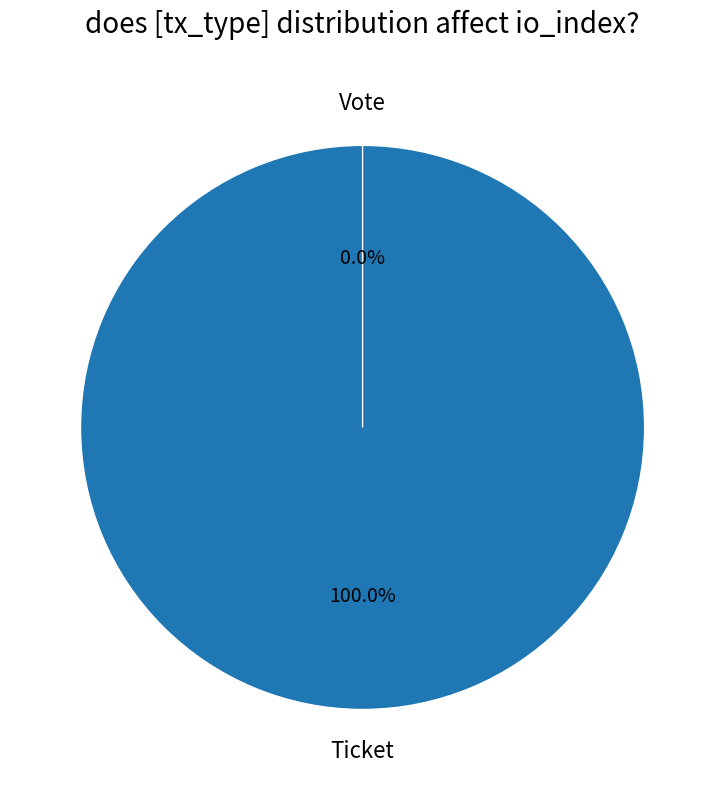

Does Vote represent more than half of the total?

Yes